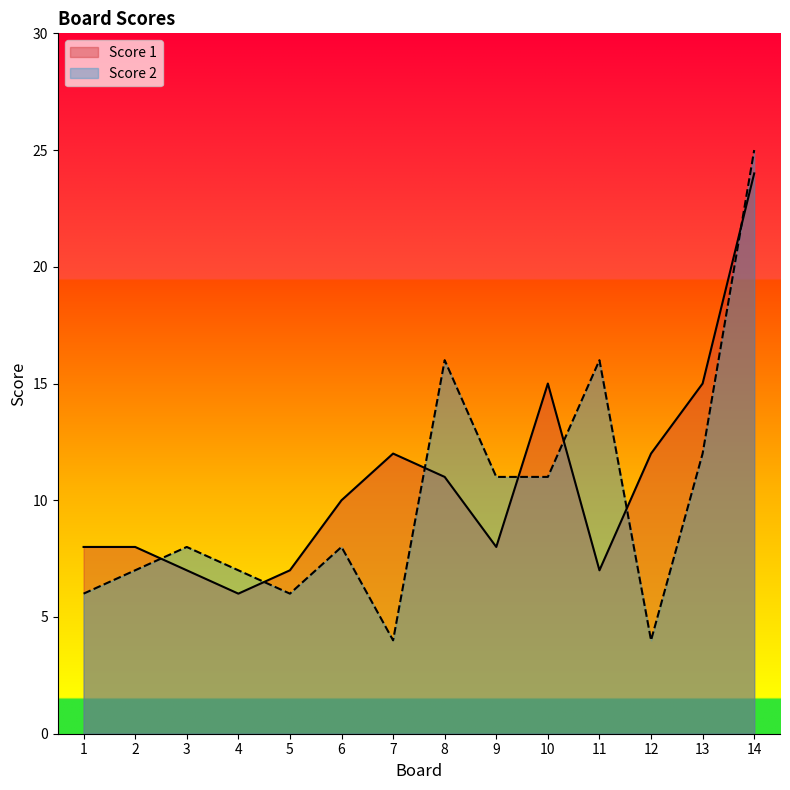

How many values in the Score 1 series are below 10?

7